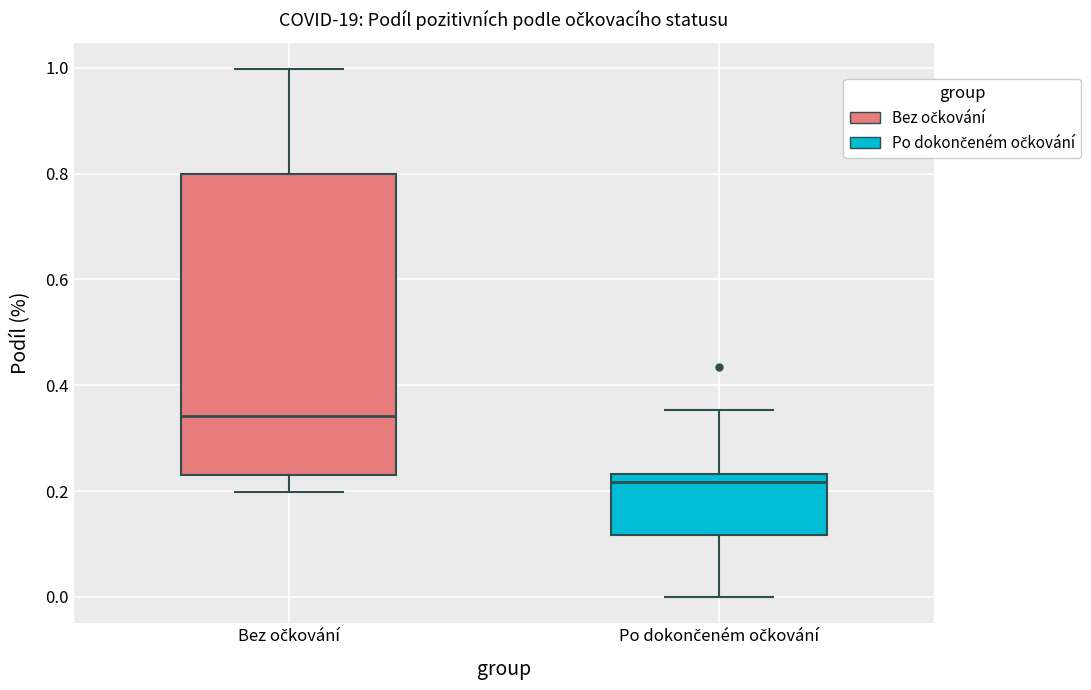

Reading left to right, read every box against the y-axis: the position of its median line, the range the box covers, and the ends of its whiskers. The values are not printed on the chart, so give them approximately, as read against the axis.

Bez očkování: median 0.34, box 0.24 to 0.80, whiskers 0.20 to 1.00
Po dokončeném očkování: median 0.22, box 0.12 to 0.24, whiskers 0.00 to 0.36